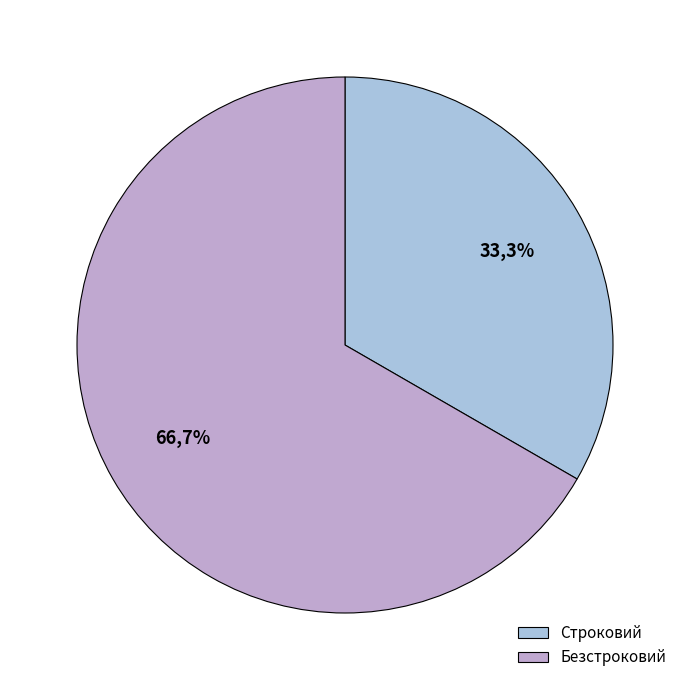

Is Безстроковий the majority of the pie?

Yes